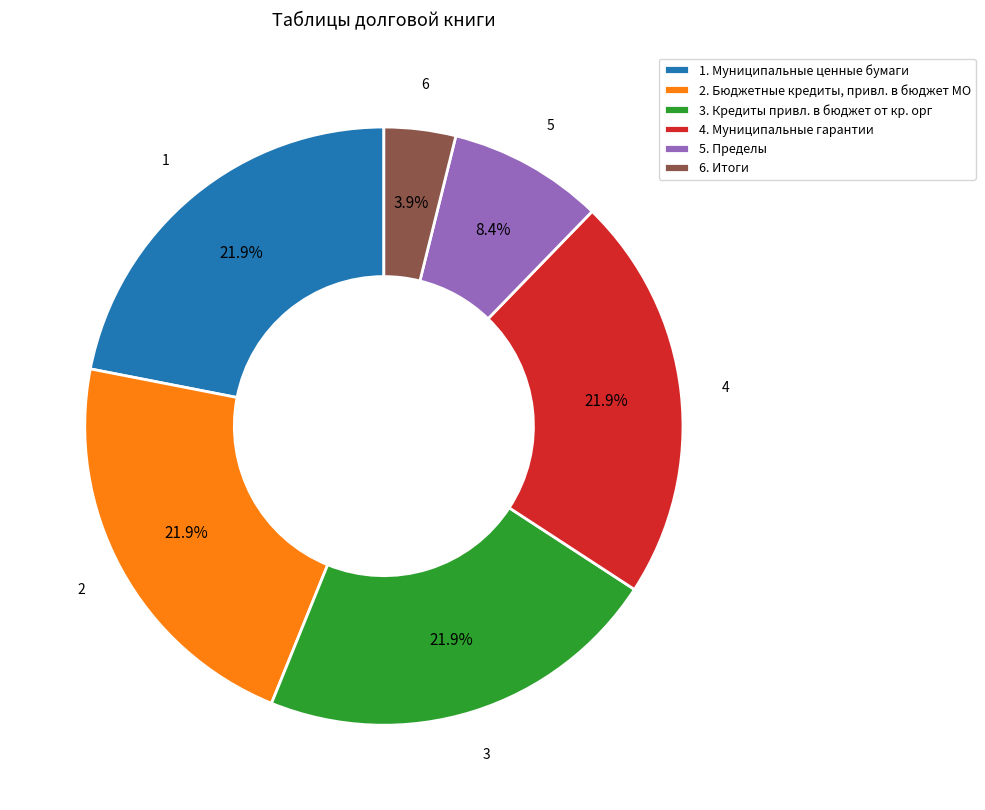

Does 5. Пределы represent more than half of the total?

No